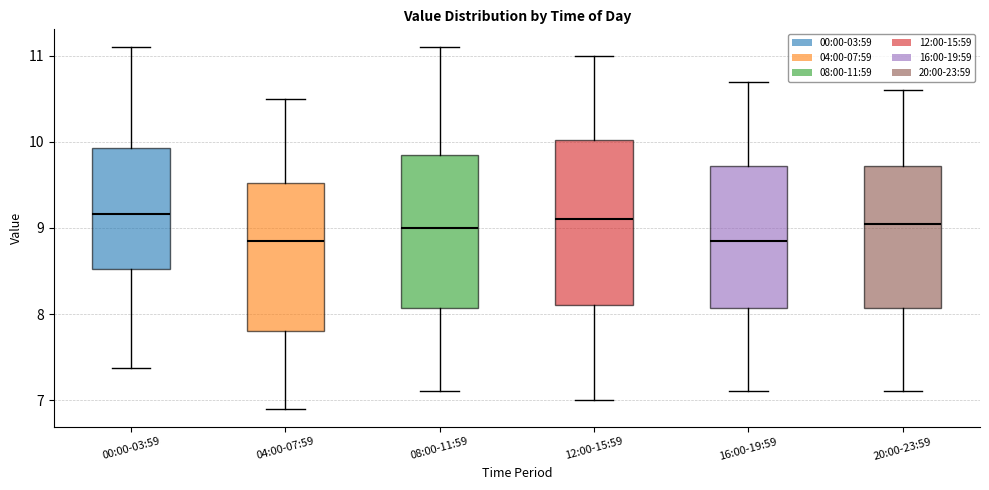

Where does the median line of the box for 00:00-03:59 sit on the y-axis? The values are not printed on the chart, so give them approximately, as read against the axis.

9.2